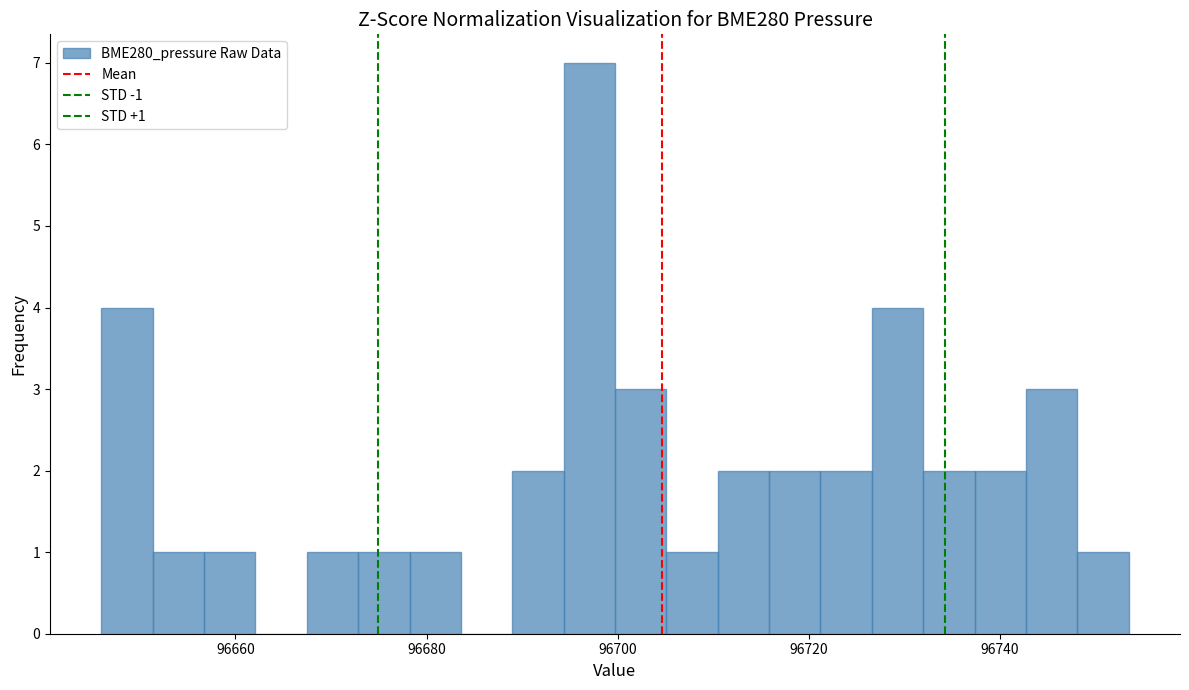

Around what value on the x-axis is the tallest bar? Give the approximate position of its centre, as read against the axis.

96698